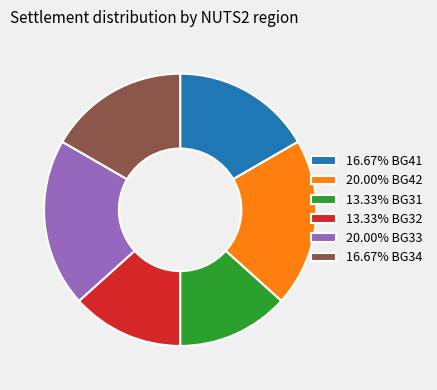

Is the sum of 13.33% BG32 and 20.00% BG42 greater than half?

No